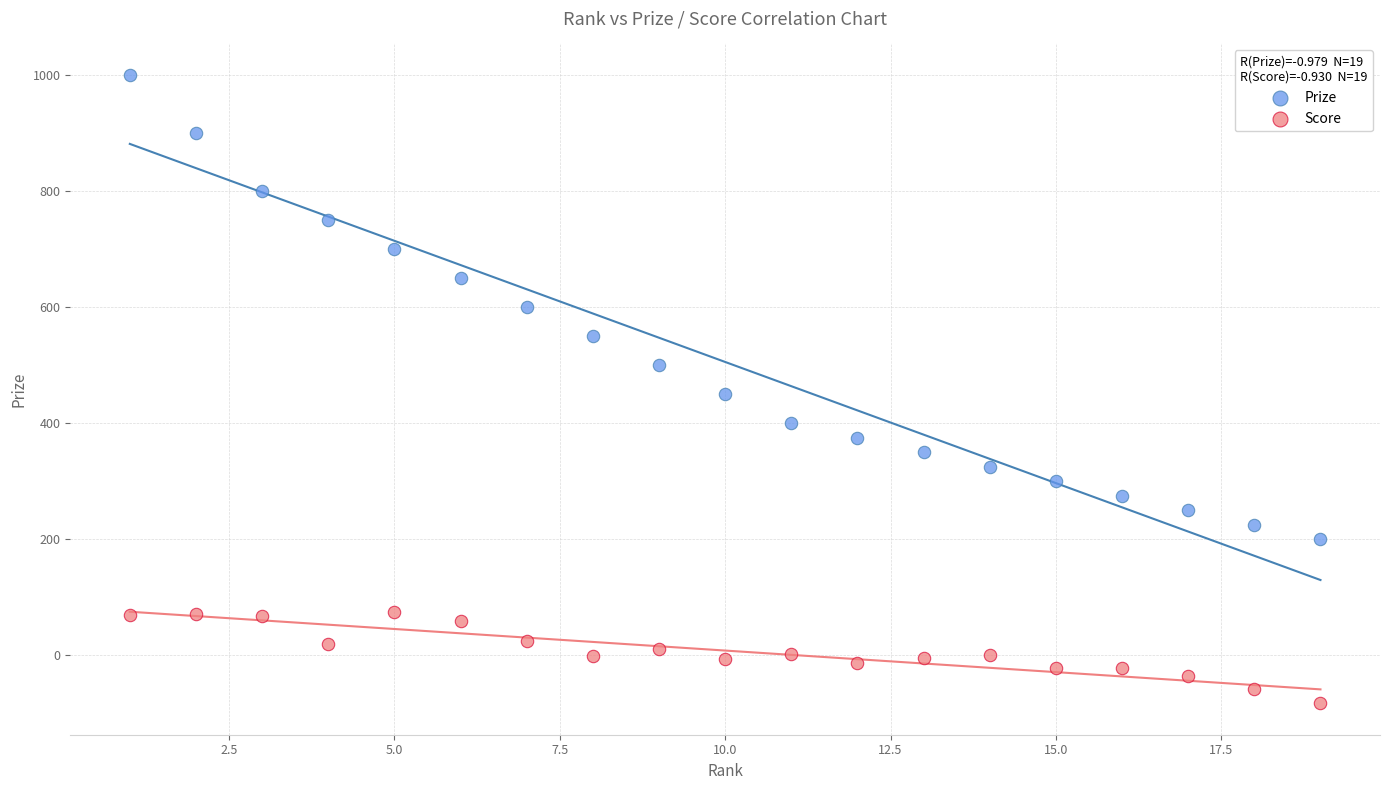

Across all data points, what is the range of X values (max minus min)?

18